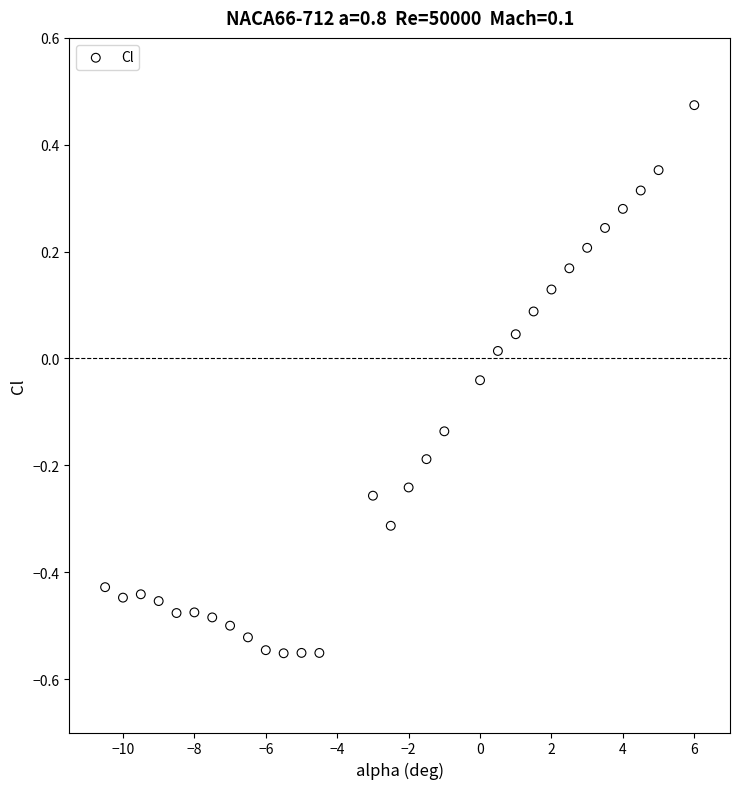

What is the range of X values (max minus min)?

16.5